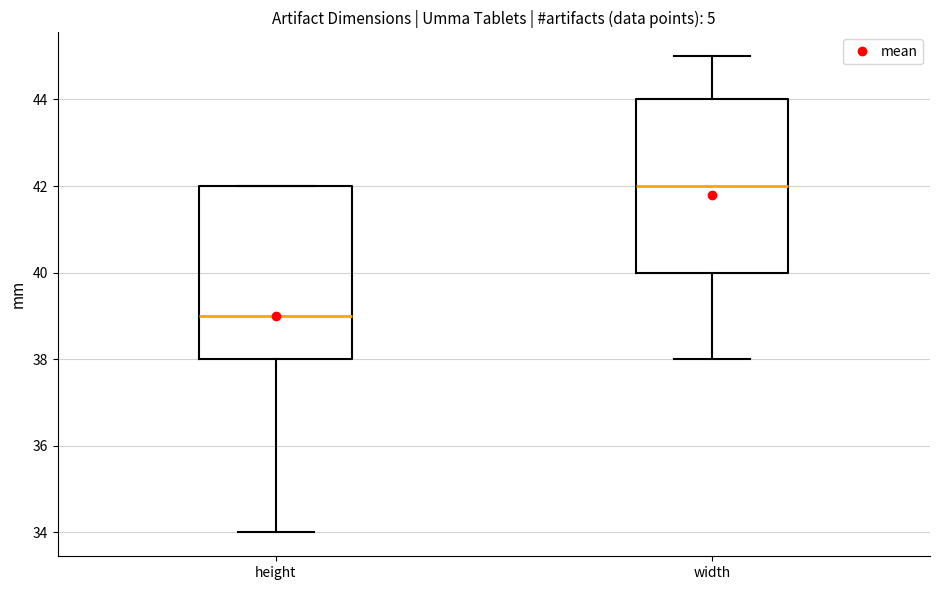

Which box's median line is the highest?

width